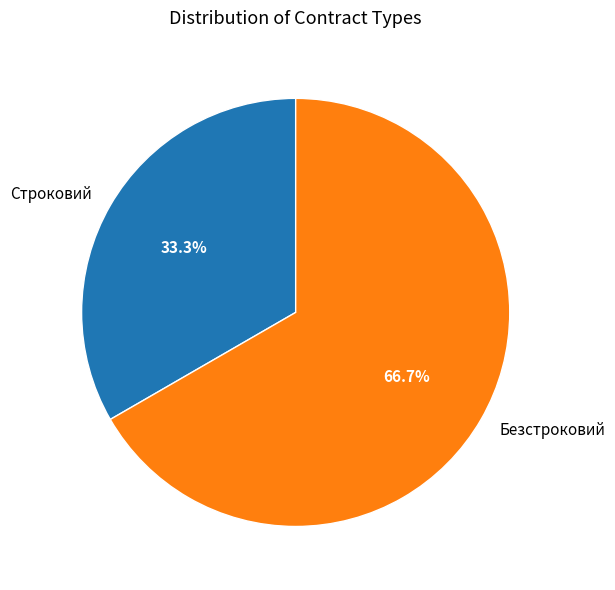

Between Безстроковий and Строковий, which is larger?

Безстроковий